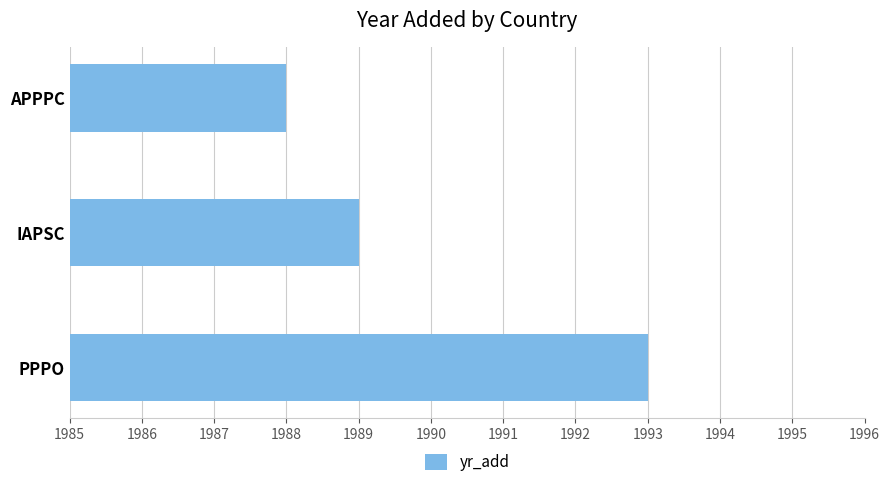

What is the change in value from APPPC to PPPO?

+5